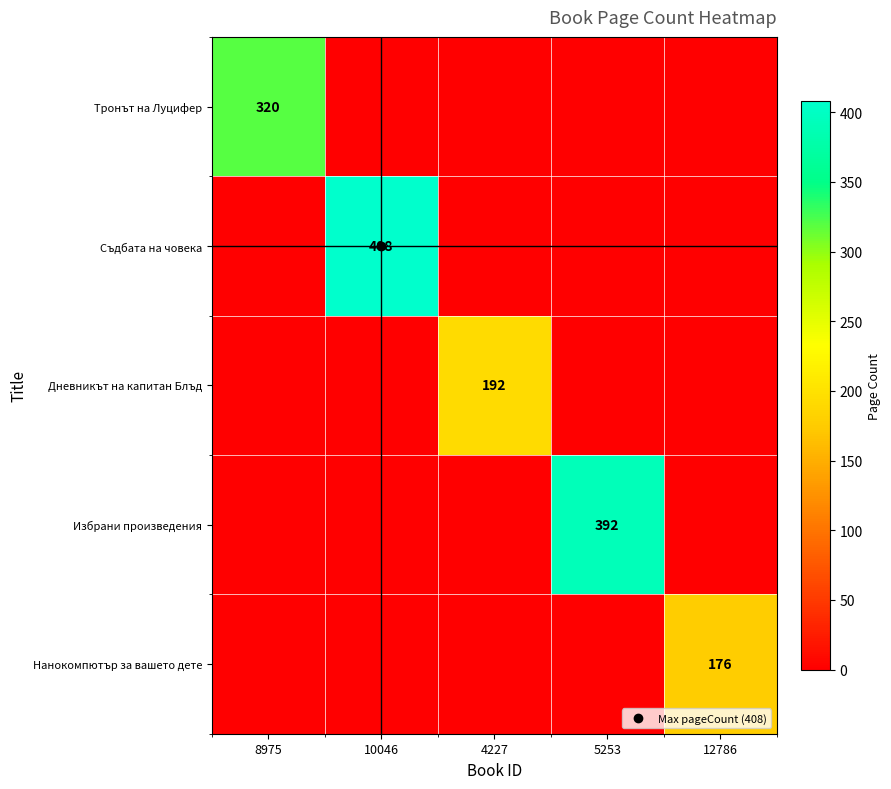

What is the average value of the Съдбата на човека series?

82